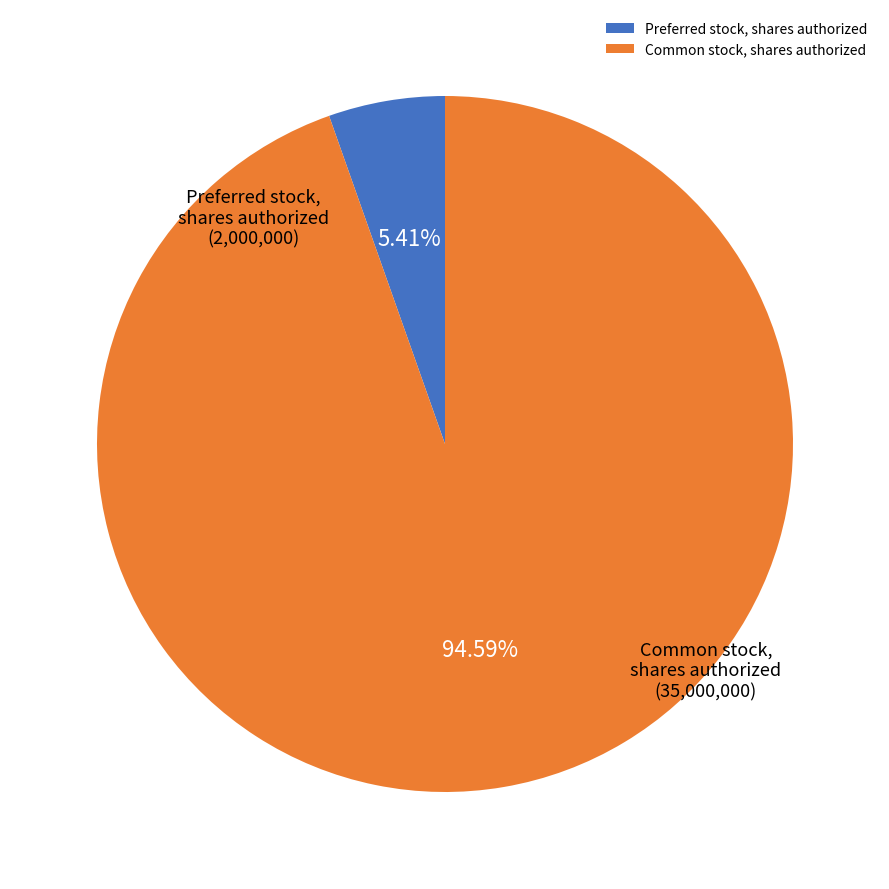

The Common stock, shares authorized slice represents 99% of the pie. True or false?

False